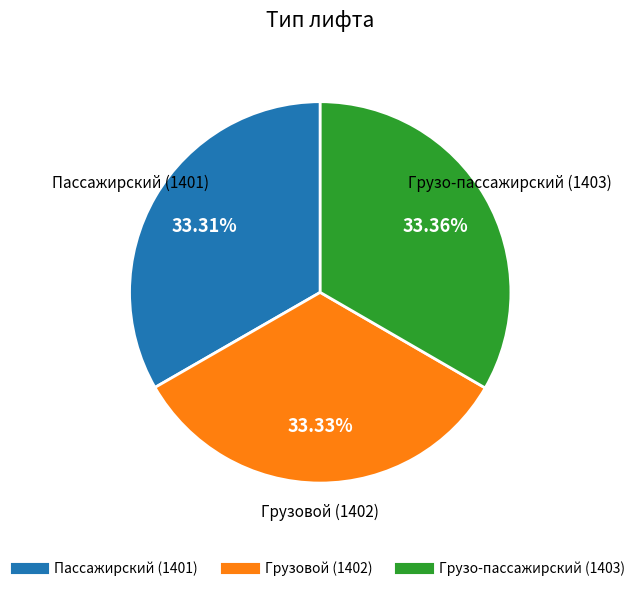

Combined, what portion of the pie is Пассажирский and Грузо-пассажирский?

66.7%